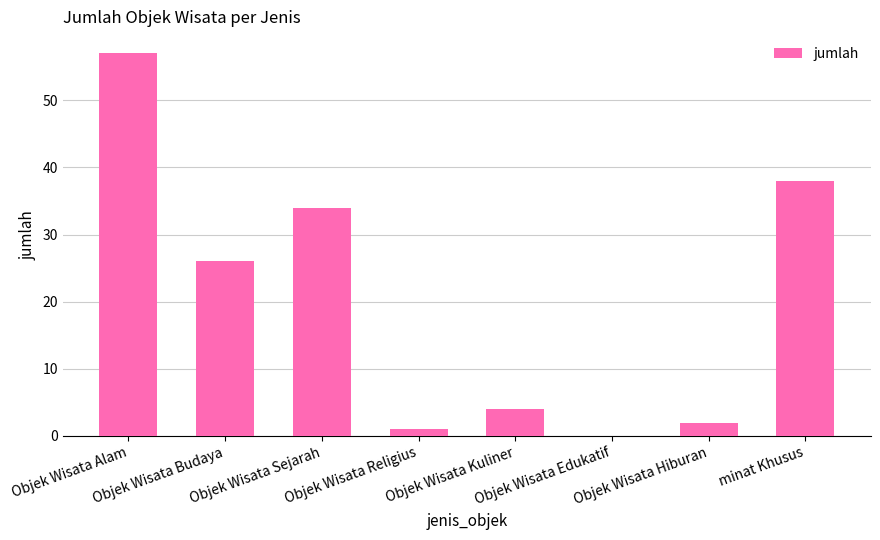

What is the sum of all values?

162